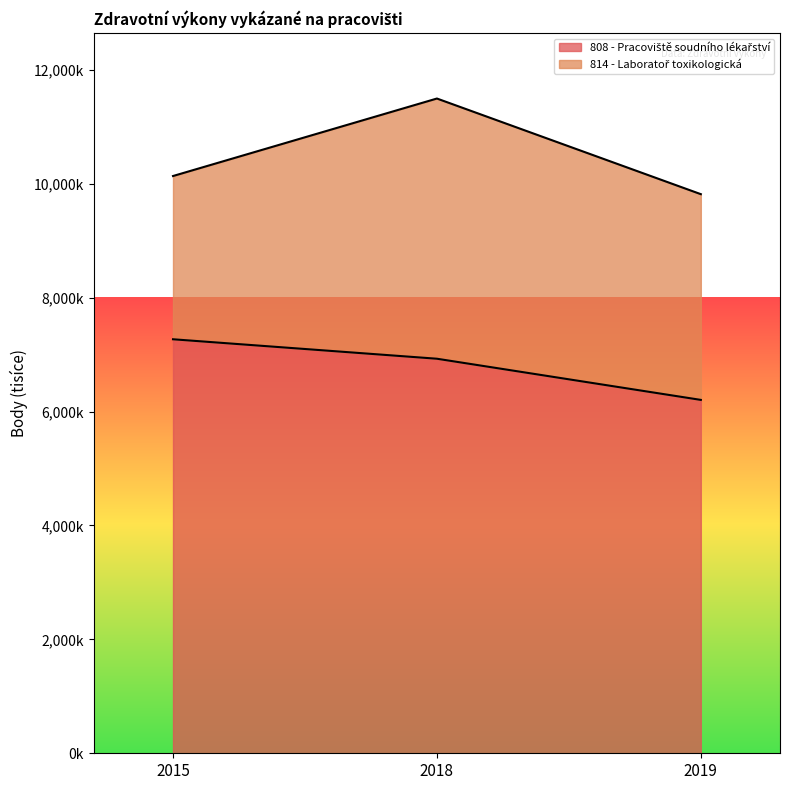

Reading right to left, transcribe all the data shown in this chart.

2019=6205507	2018=6928398	2015=7270081